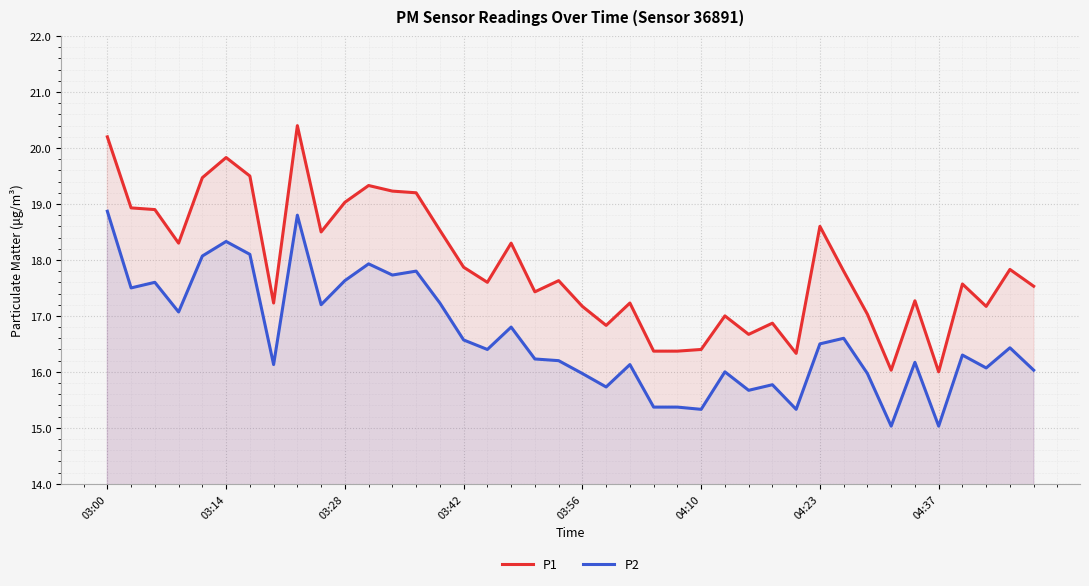

Which series has the widest spread of values?

P1